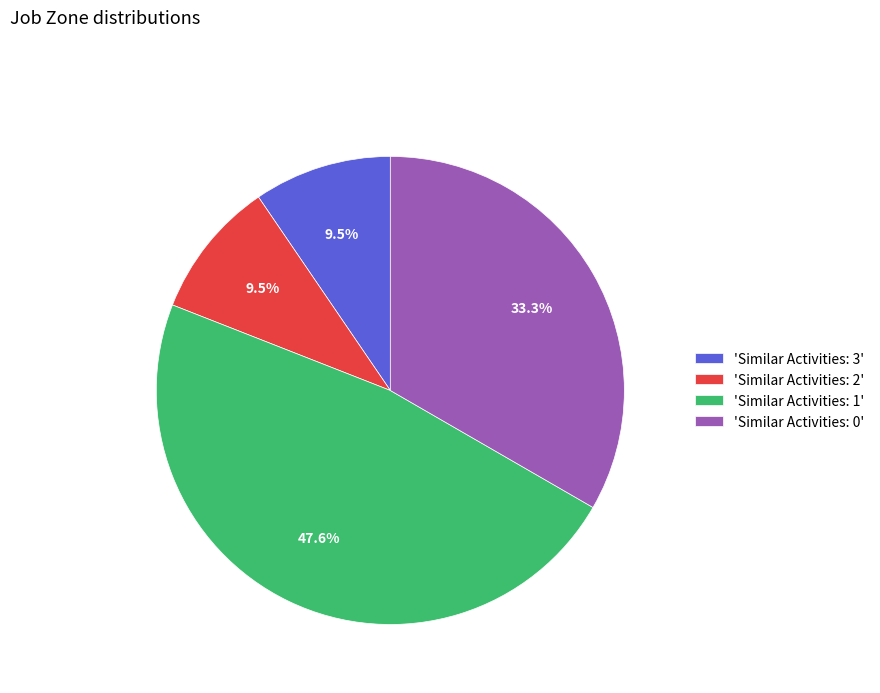

Is there any slice that represents more than half of the pie?

No